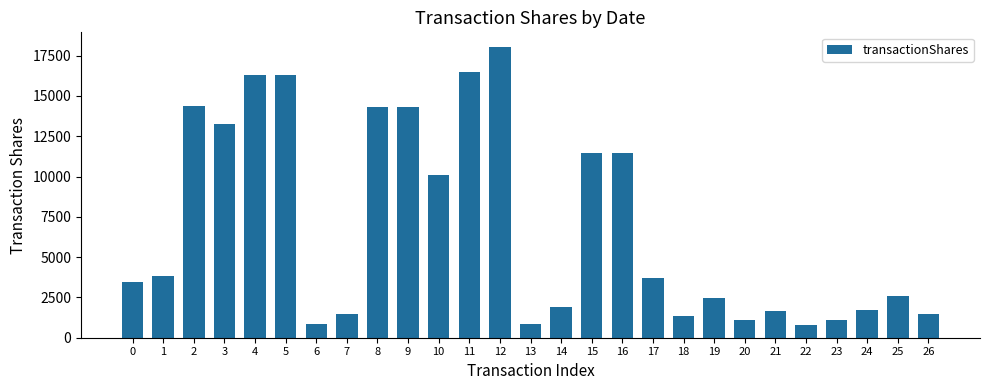

What is the greatest value displayed?

18046